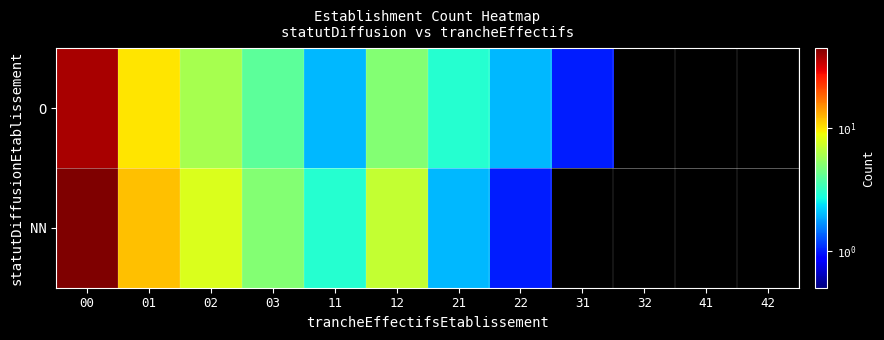

Rank the series by their maximum value, from highest to lowest.

NN, O